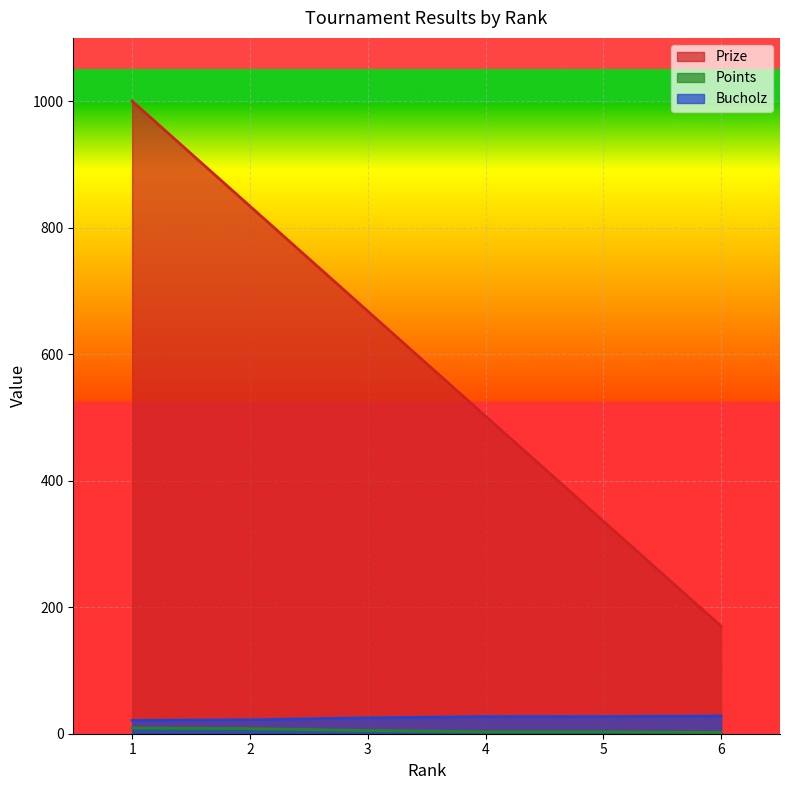

Which series has the widest spread of values?

Prize